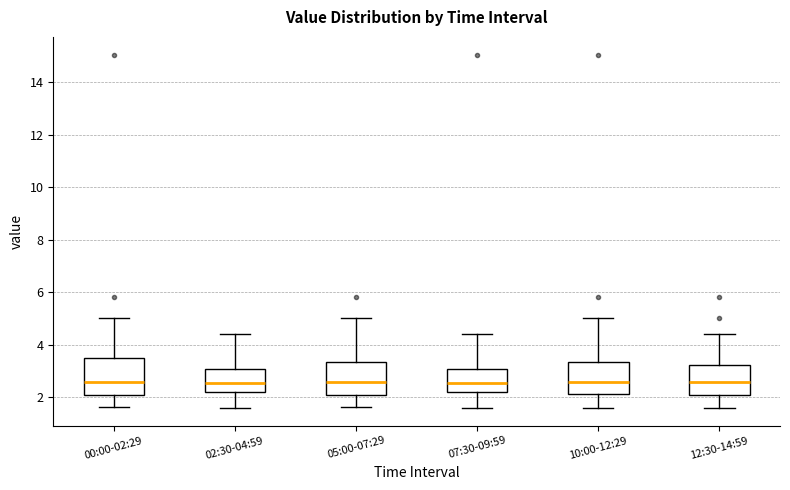

Reading left to right, transcribe this box plot: for each box, give where its median line is, the range the box spans, and where its two whiskers end, as read against the y-axis. The values are not printed on the chart, so give them approximately, as read against the axis.

00:00-02:29: median 2.6, box 2.0 to 3.6, whiskers 1.6 to 5.0
02:30-04:59: median 2.6, box 2.2 to 3.2, whiskers 1.6 to 4.4
05:00-07:29: median 2.6, box 2.0 to 3.4, whiskers 1.6 to 5.0
07:30-09:59: median 2.6, box 2.2 to 3.2, whiskers 1.6 to 4.4
10:00-12:29: median 2.6, box 2.2 to 3.4, whiskers 1.6 to 5.0
12:30-14:59: median 2.6, box 2.2 to 3.2, whiskers 1.6 to 4.4